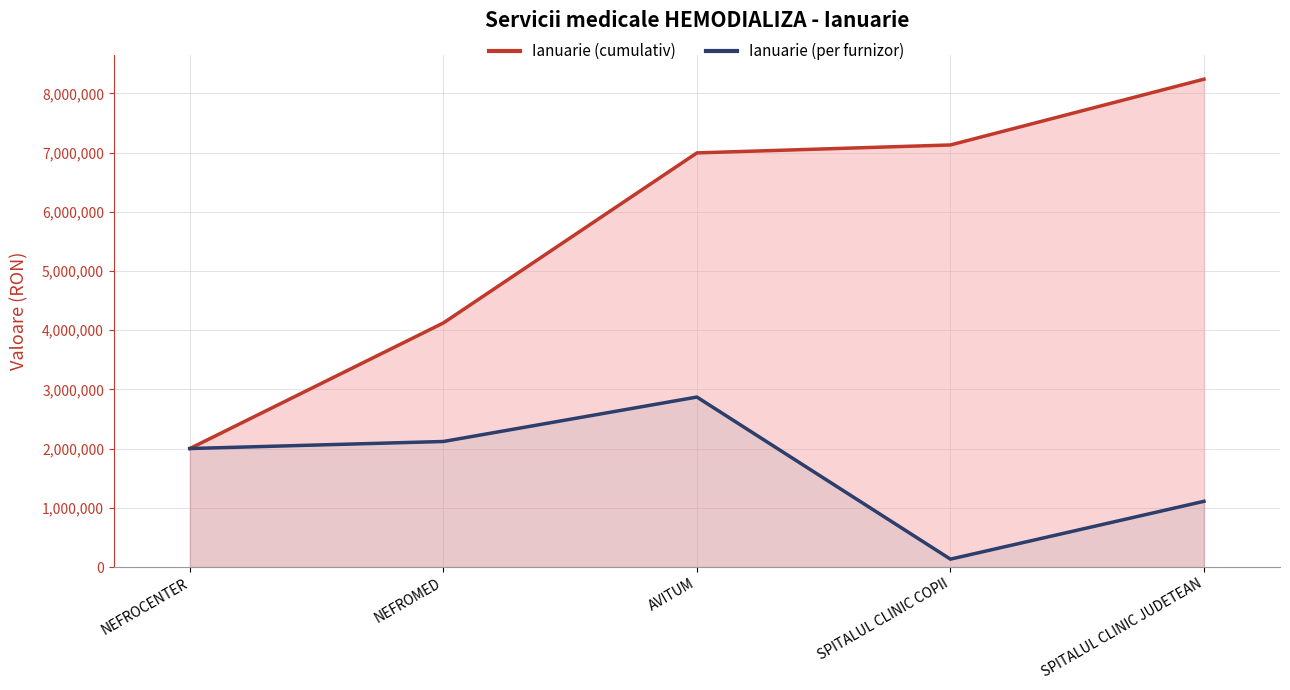

Reading right to left, what are all the values shown in this chart?

Ianuarie (cumulativ): 8239128.0	7128387.7	6994160.0	4122890.0	2001899.0
Ianuarie (per furnizor): 1110740.3	134227.7	2871270.0	2120991.0	2001899.0